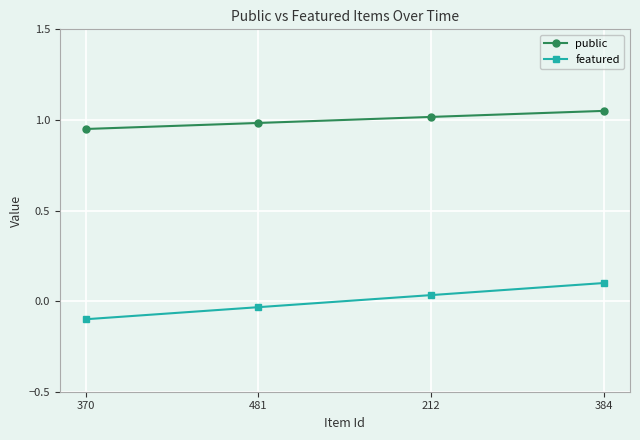

List the labels in order of featured value, largest first.

384, 212, 481, 370